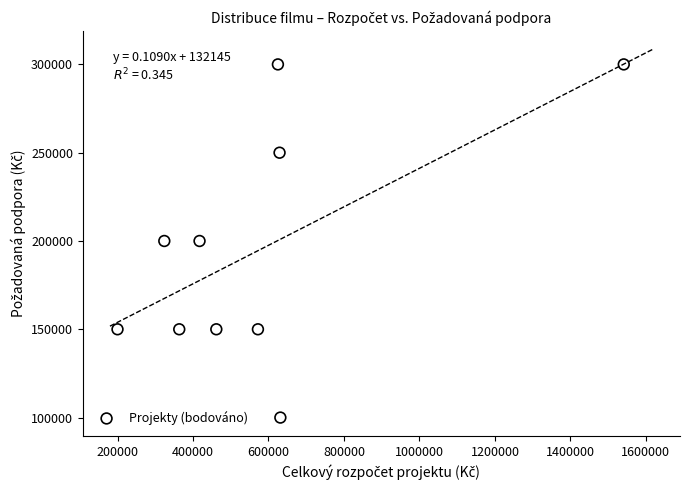

What is the range of Y values (max minus min)?

200000